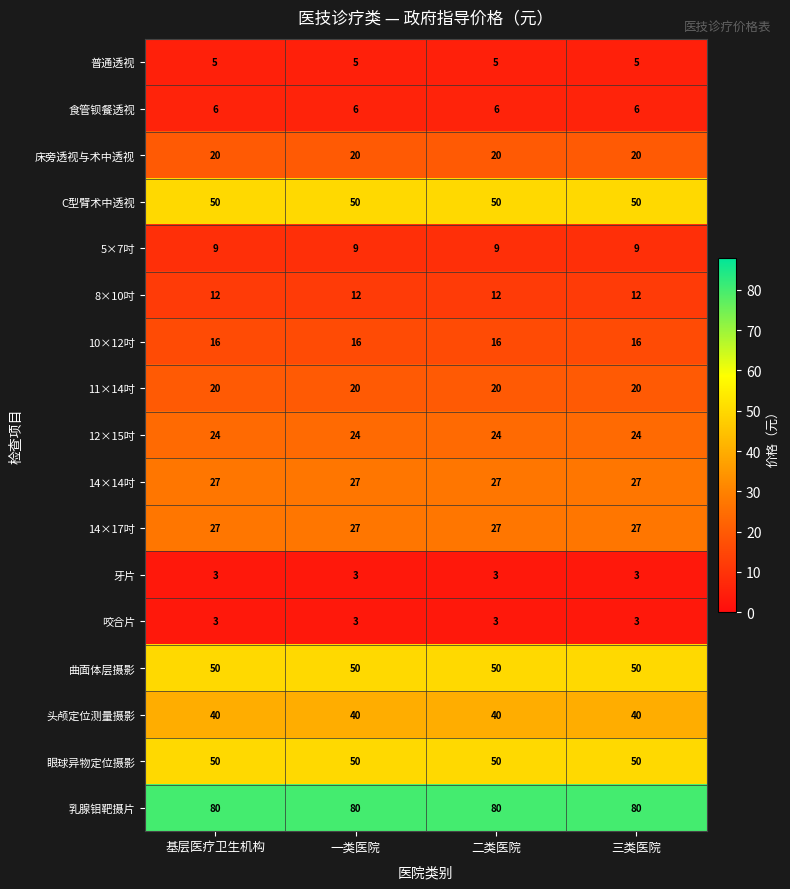

How many data points does each series have?

4